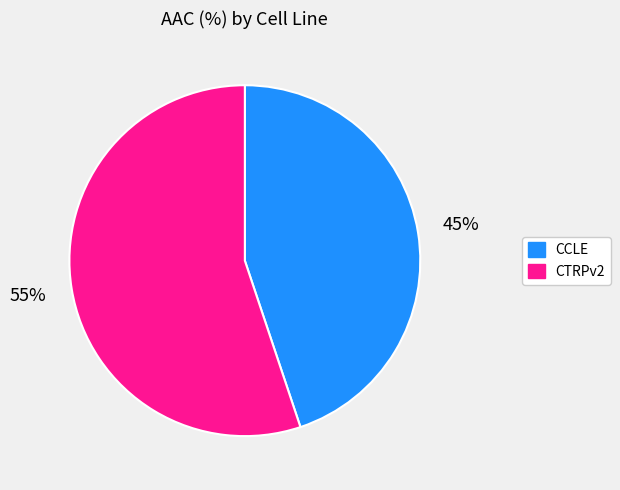

Count the number of slices in the pie.

2